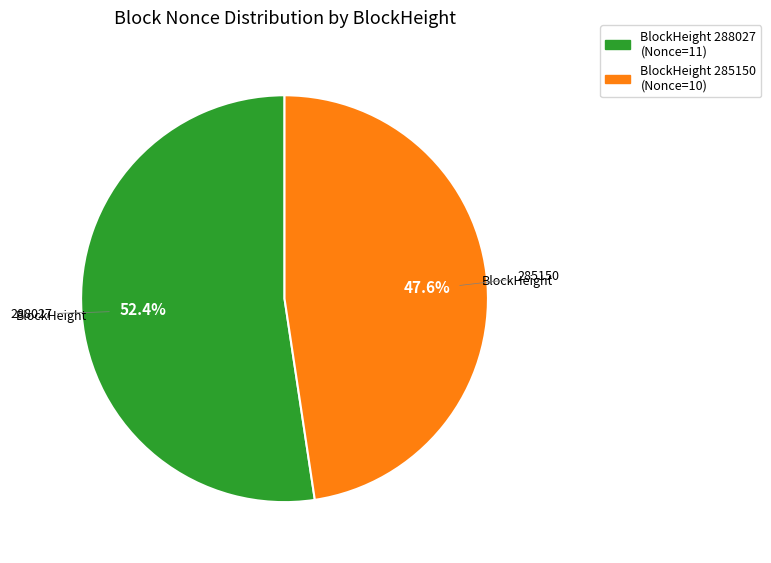

Does any single category account for the majority?

Yes